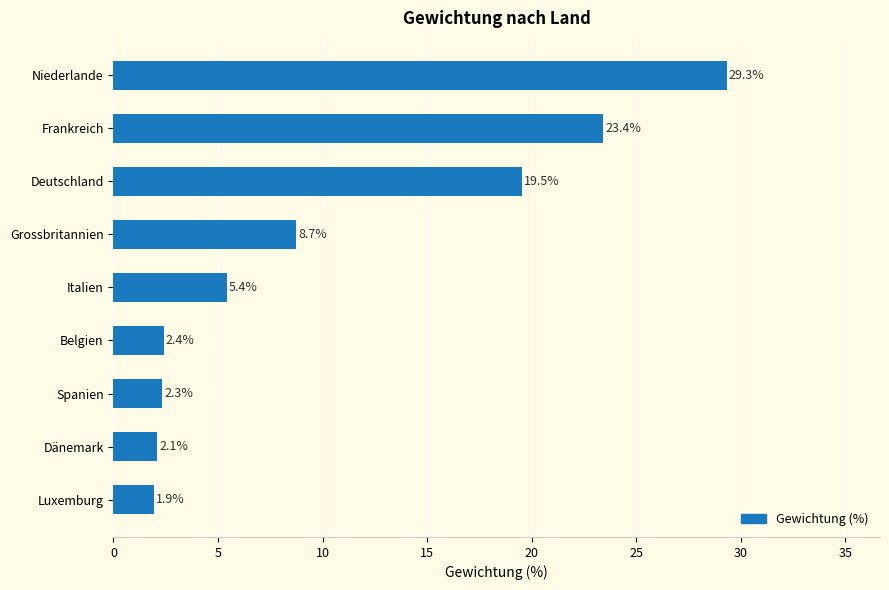

What is the average value?

10.6